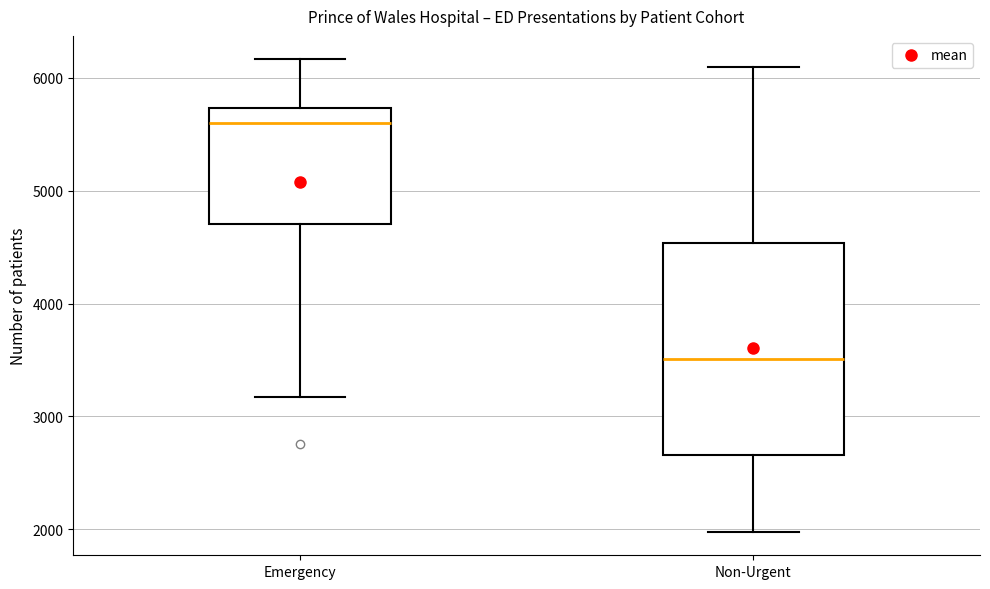

Which box has the highest median line?

Emergency